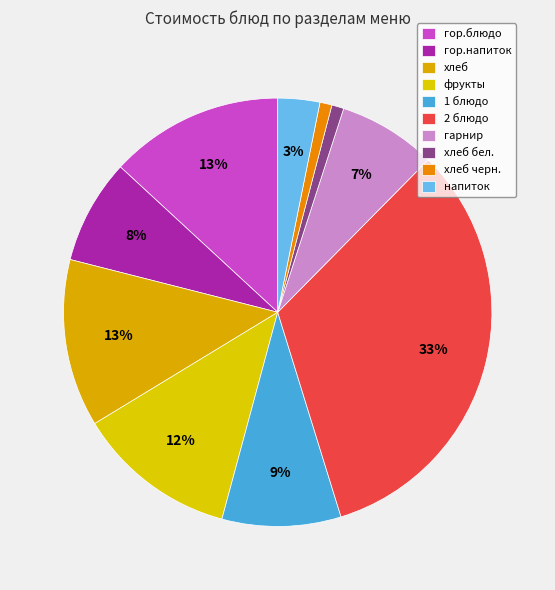

Does 1 блюдо account for over 50% of the chart?

No